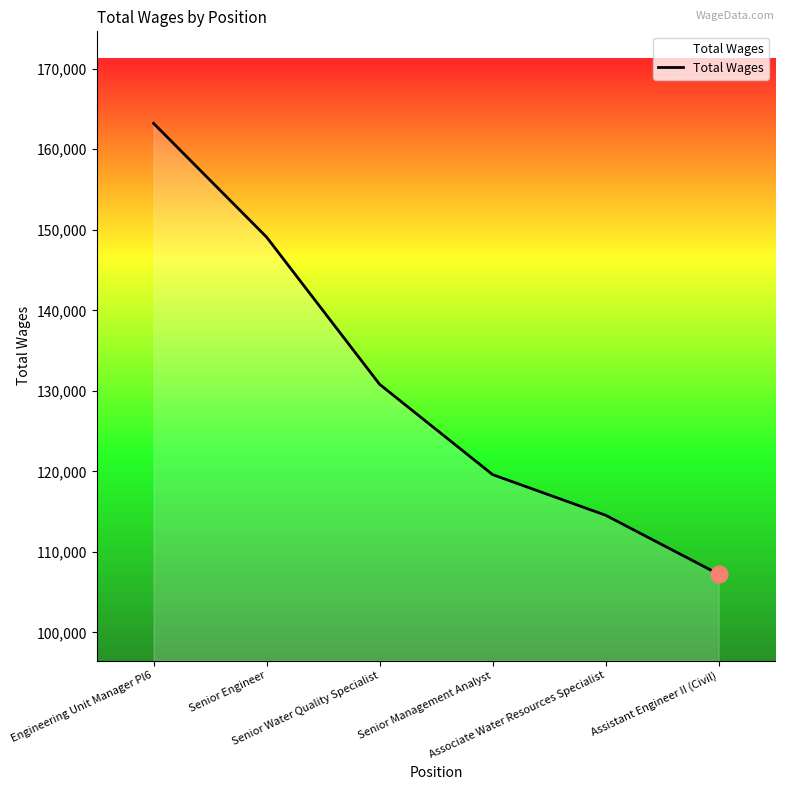

Count the number of data series in this chart.

1